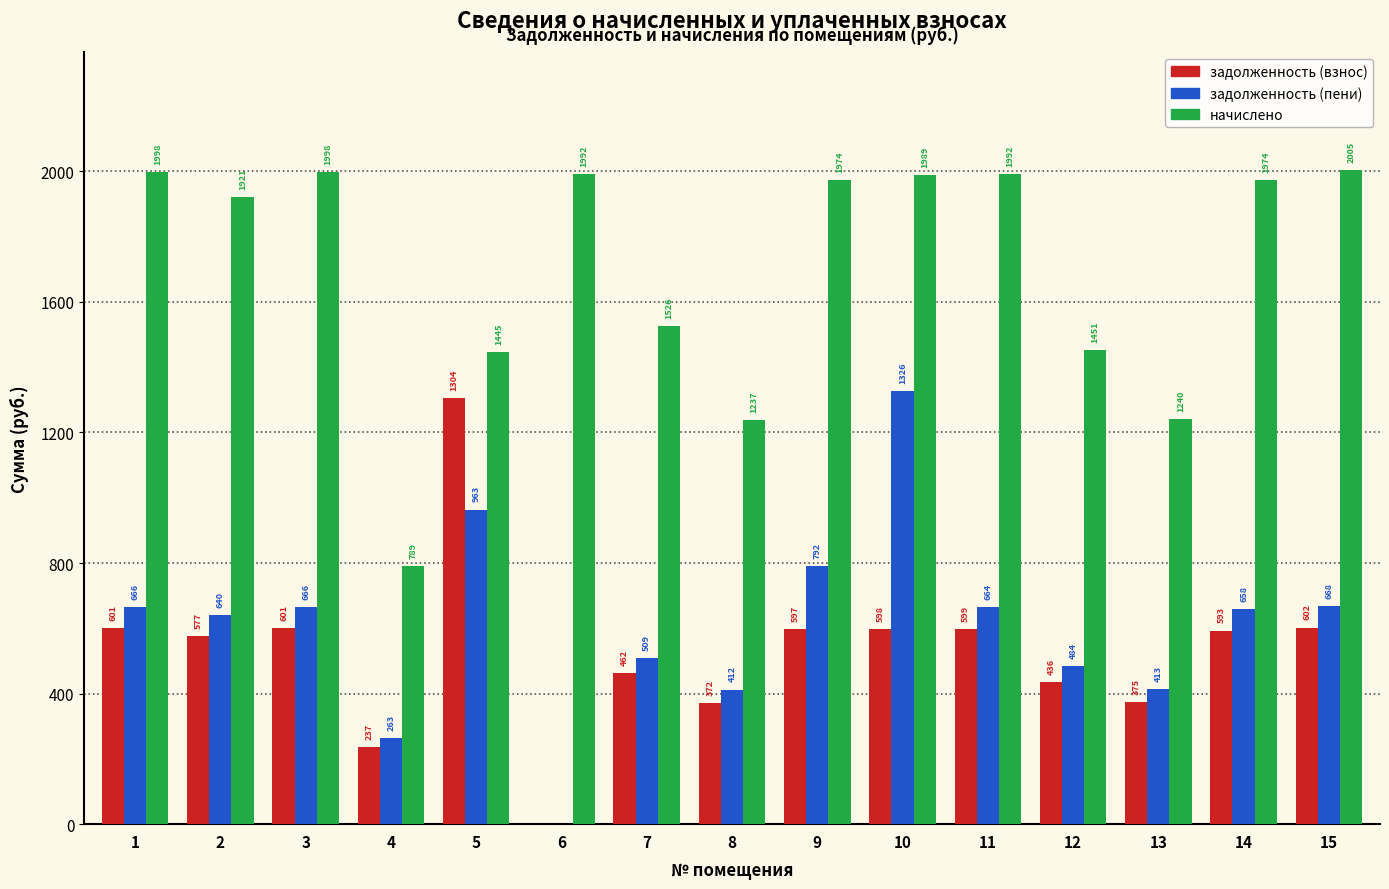

At which label does задолженность (взнос) first exceed 593?

1